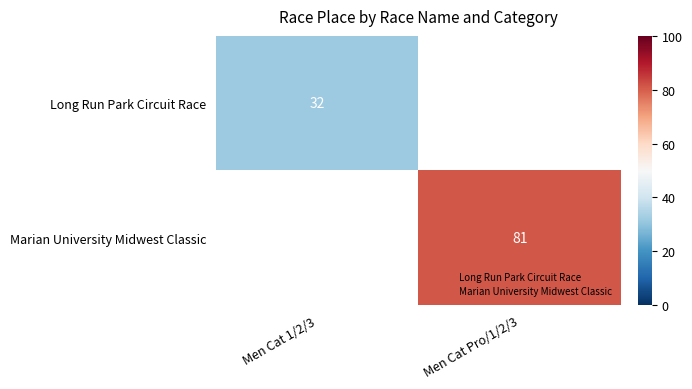

Which label corresponds to the smallest value in the chart?

Men Cat 1/2/3